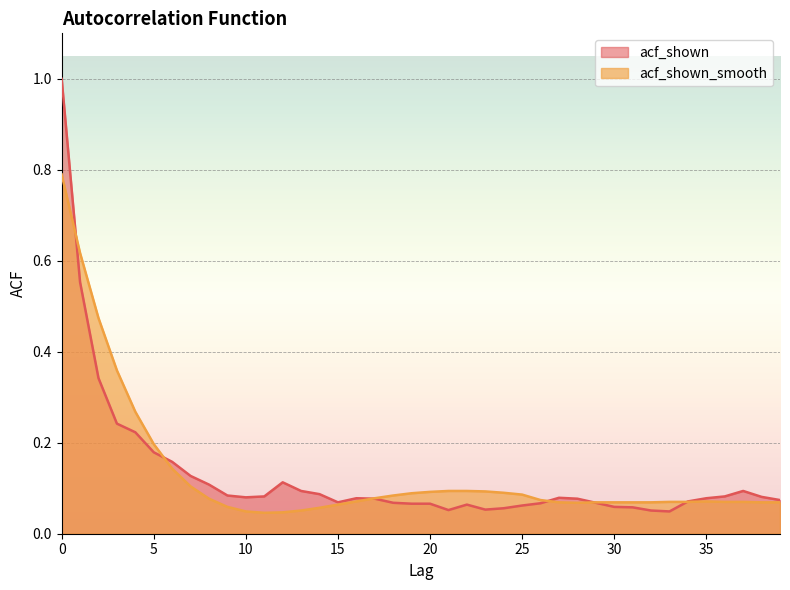

At 27, list the series in order from largest to smallest.

acf_shown, acf_shown_smooth